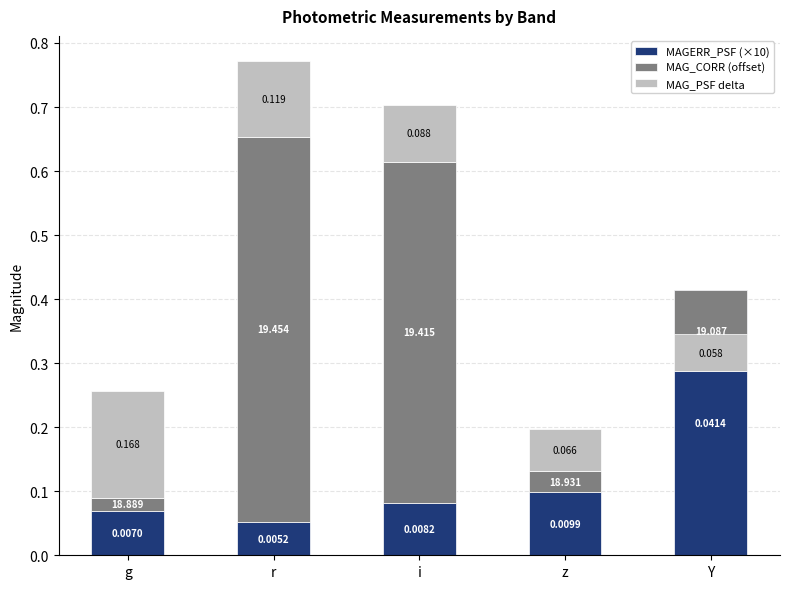

Rank the series by their average value, from highest to lowest.

MAG_CORR (offset), MAGERR_PSF (×10), MAG_PSF delta